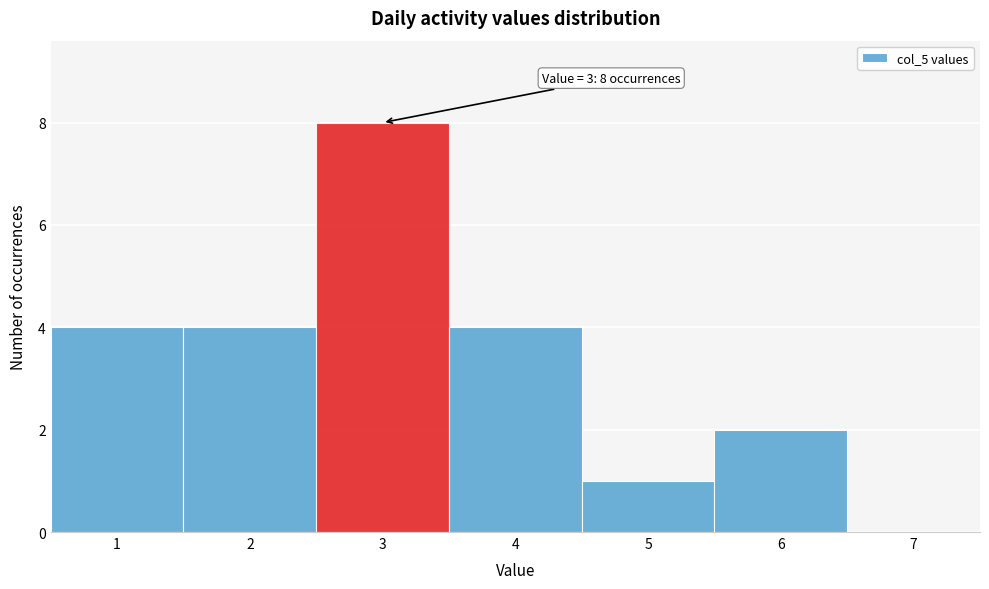

Which range on the x-axis has the tallest bar?

2.5 to 3.5